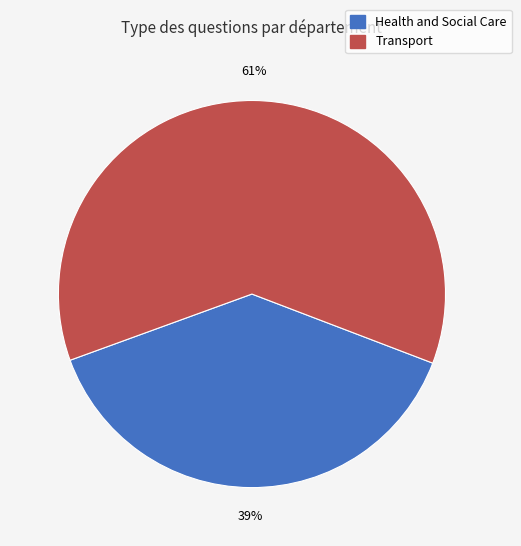

True or false: Transport accounts for 74% of the total.

False